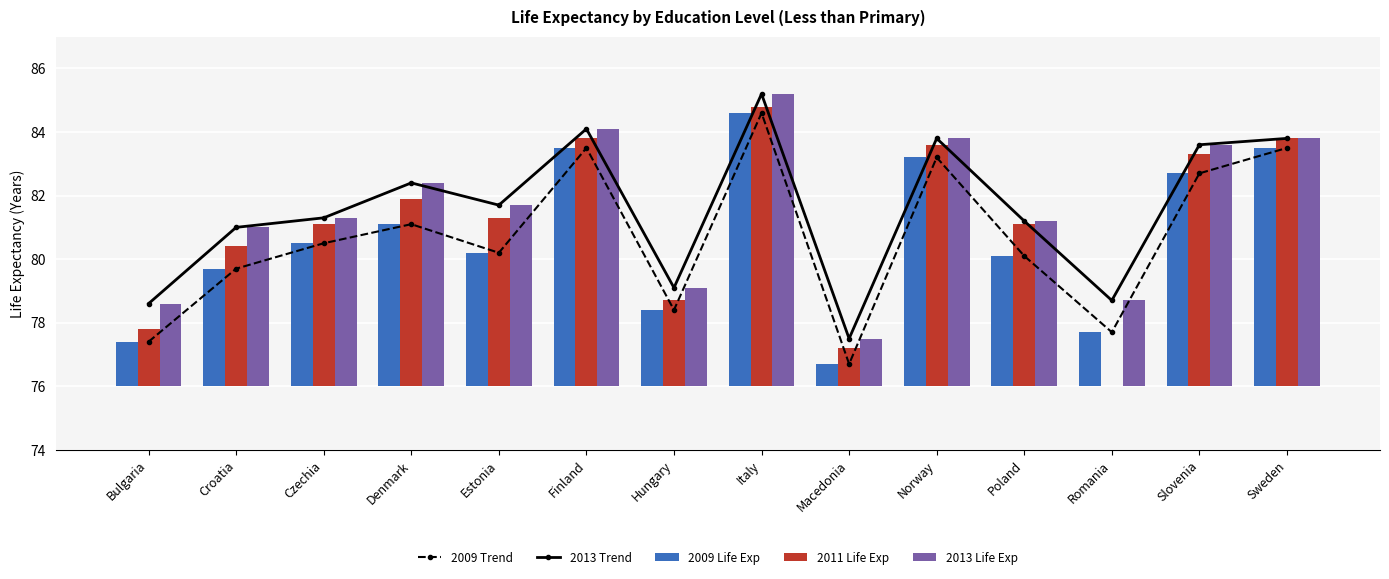

The value of 2011 Life Exp at Estonia is 1.8. True or false?

False